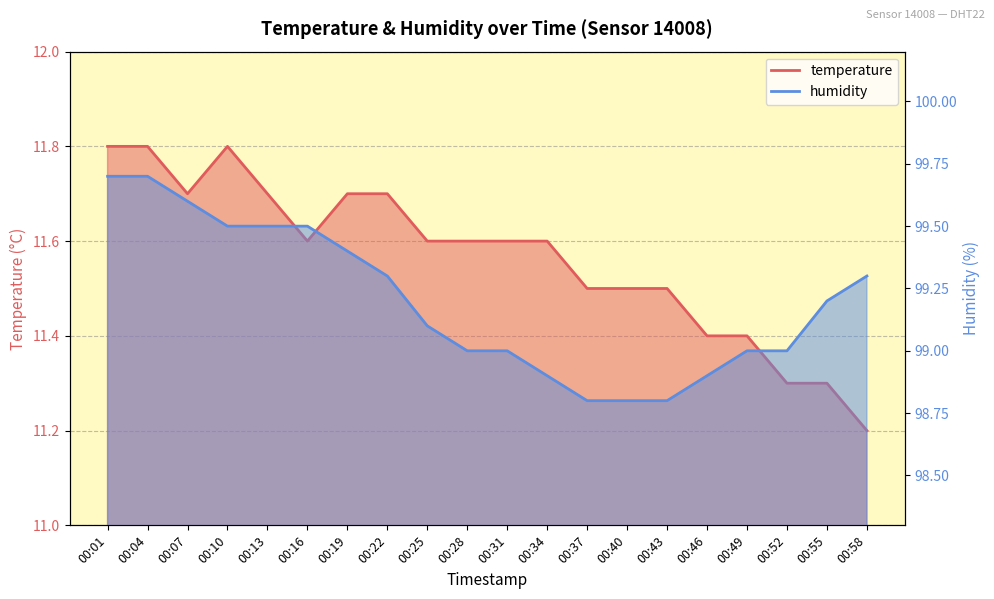

Which category has the lowest value in the humidity series?

00:37